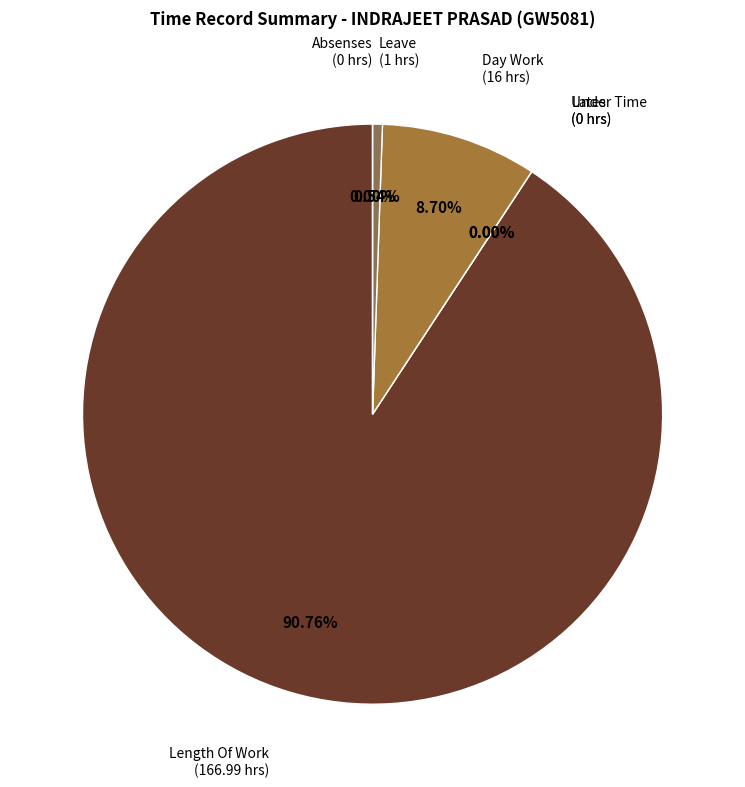

To the nearest percent, what is the difference between the Length Of Work and Day Work slice percentages?

82%